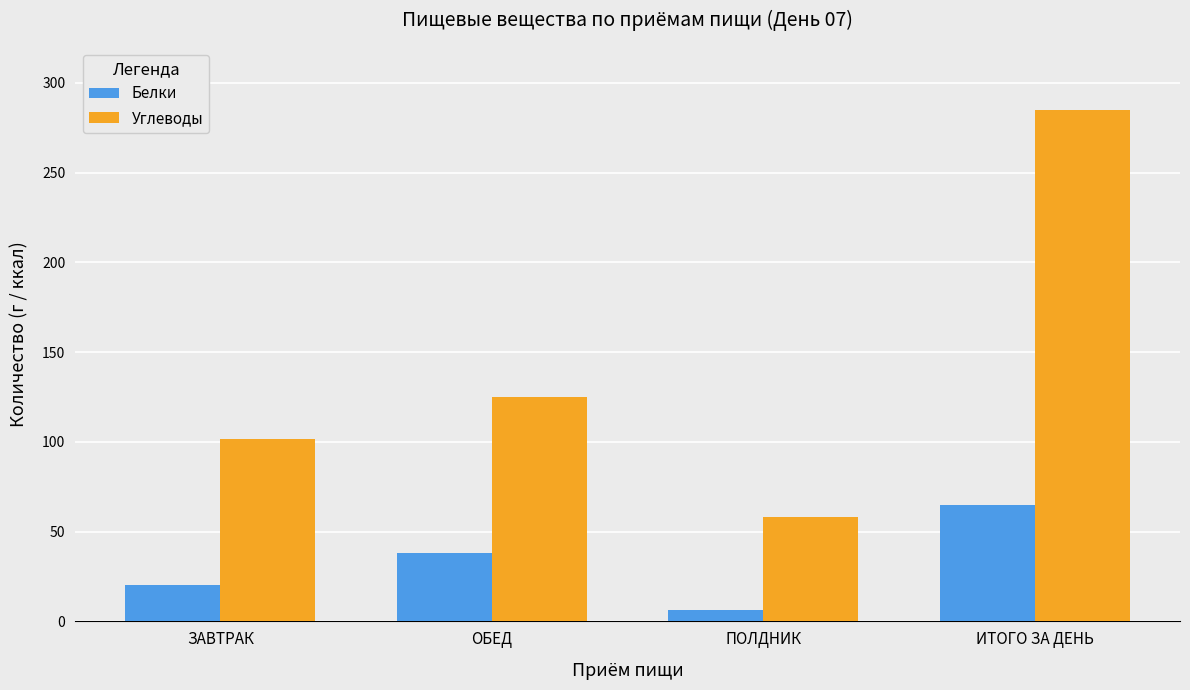

What is the difference between the second highest and second lowest values in the Белки series?

17.8